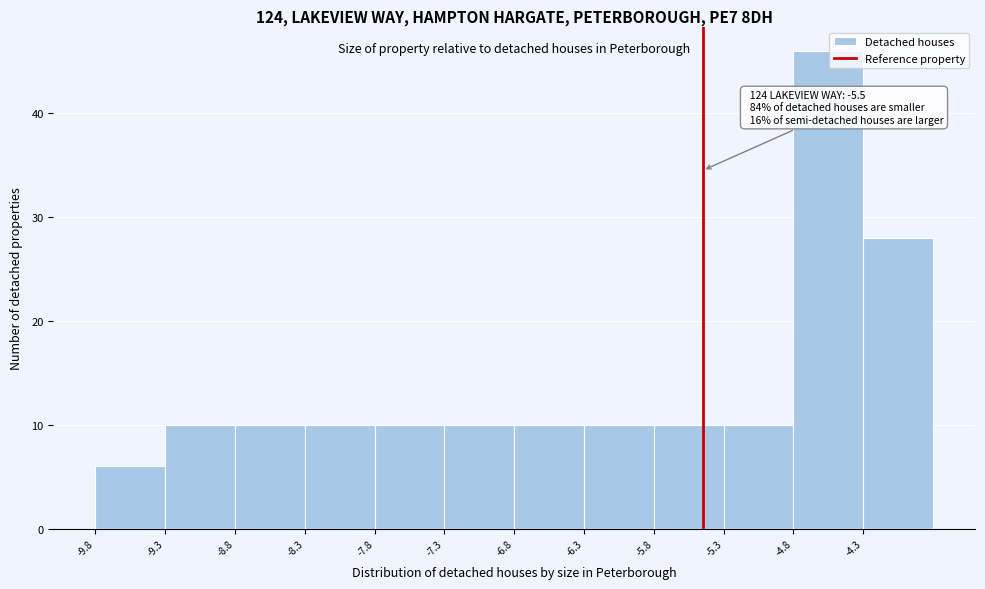

Which range on the x-axis has the tallest bar?

-4.85 to -4.35